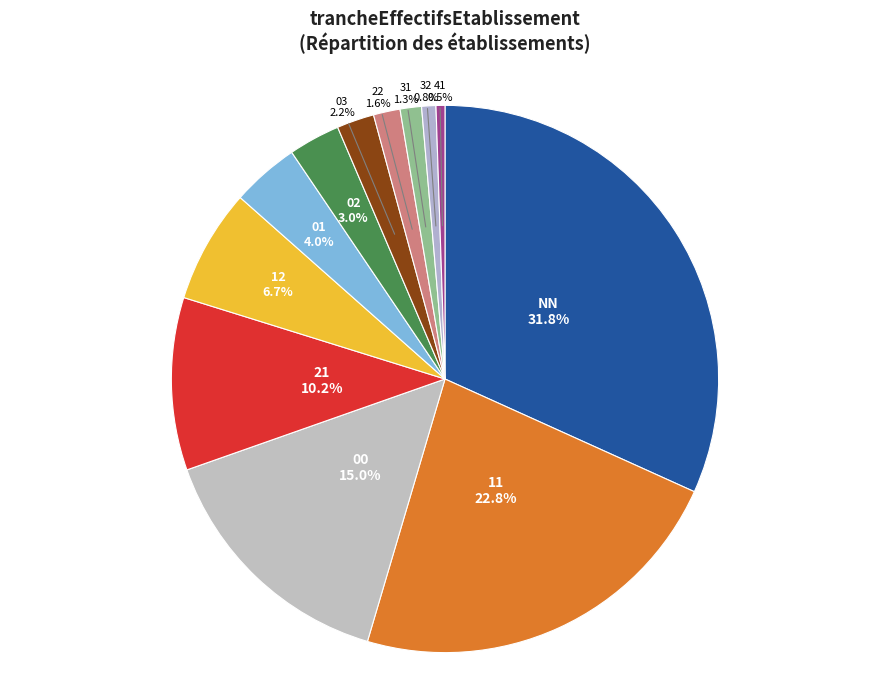

To the nearest percent, what is the difference between the 00 and 22 slice percentages?

13%